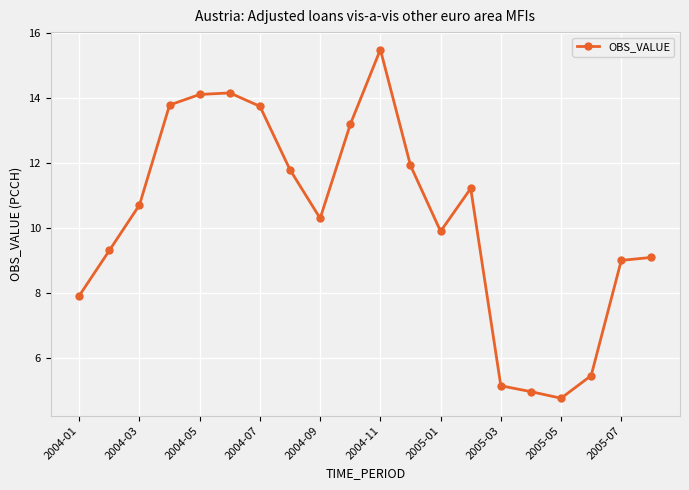

What is the value of the 14th point from the left?

11.2